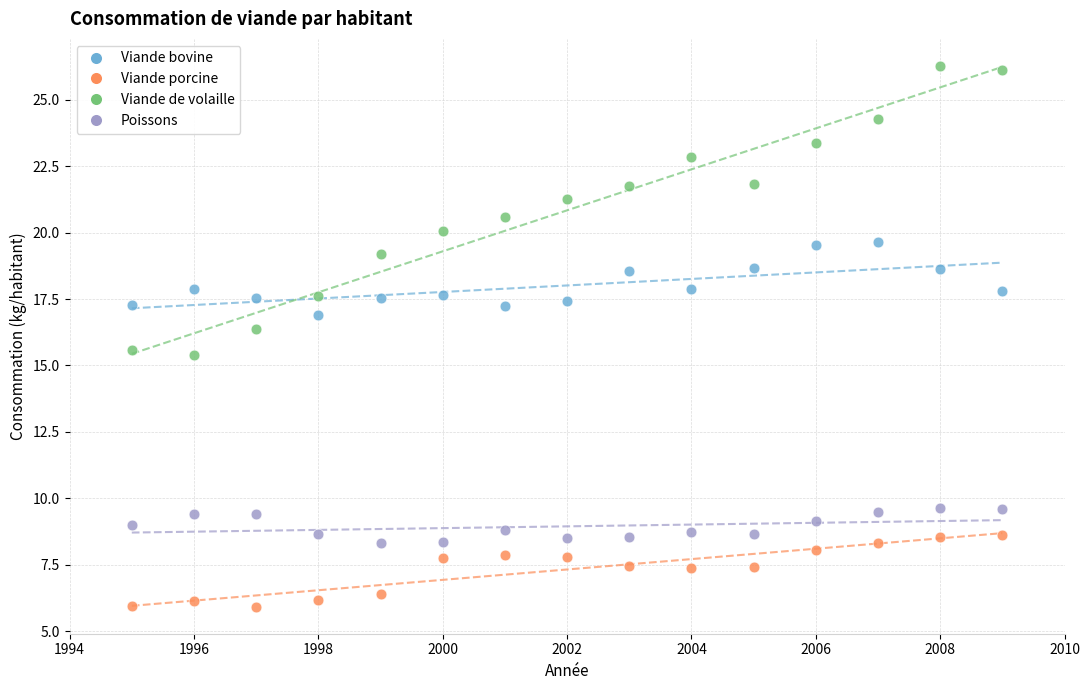

Across all data points, what is the range of Y values (max minus min)?

20.4